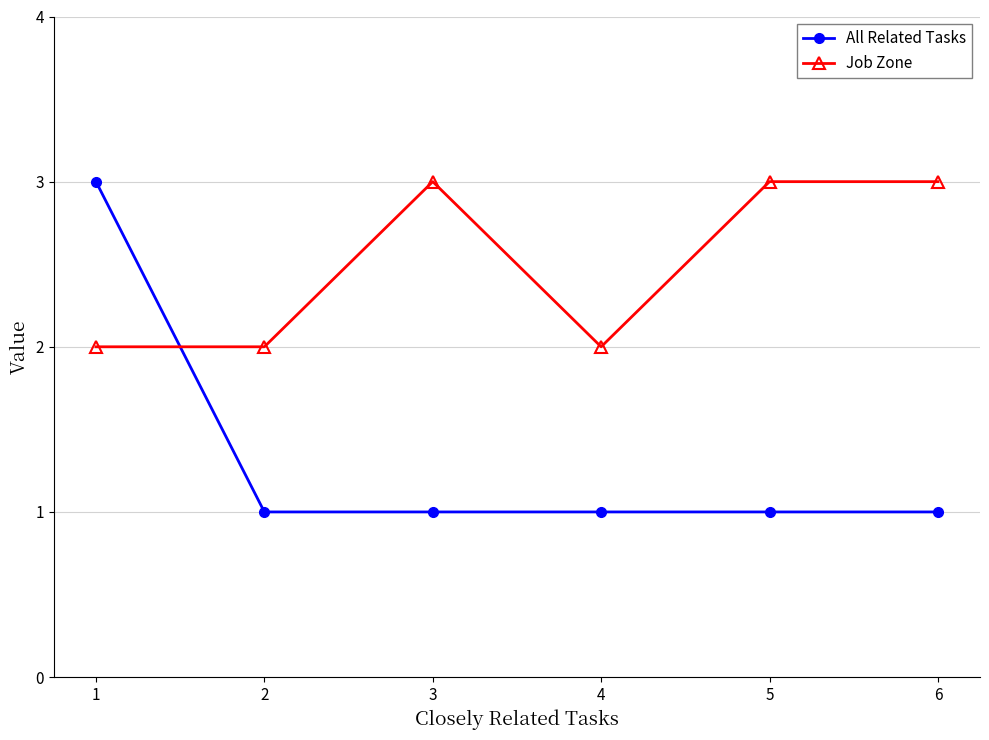

Is it true that Job Zone equals 1 at 3?

False